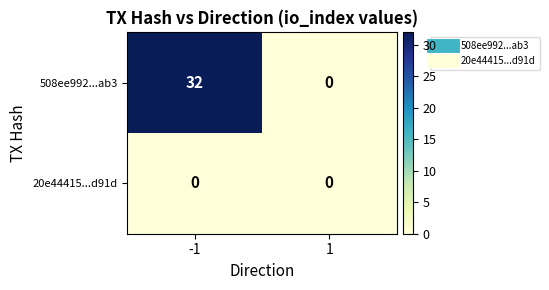

How many distinct data groups are displayed?

2